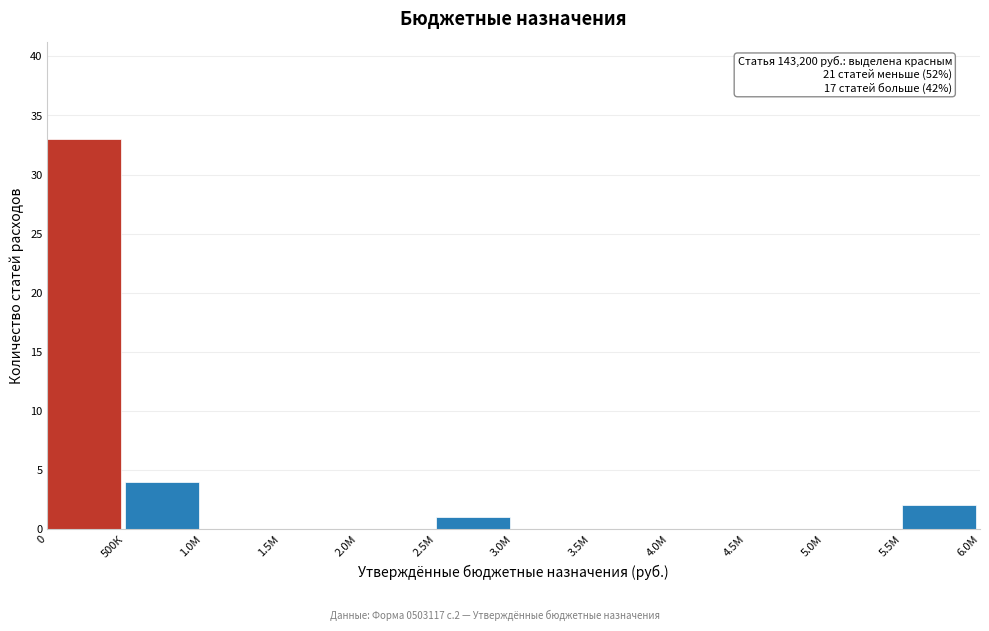

Reading left to right, transcribe all the data shown in this chart.

0=33	500К=4	1.0М=0	1.5М=0	2.0М=0	2.5М=1	3.0М=0	3.5М=0	4.0М=0	4.5М=0	5.0М=0	5.5М=2